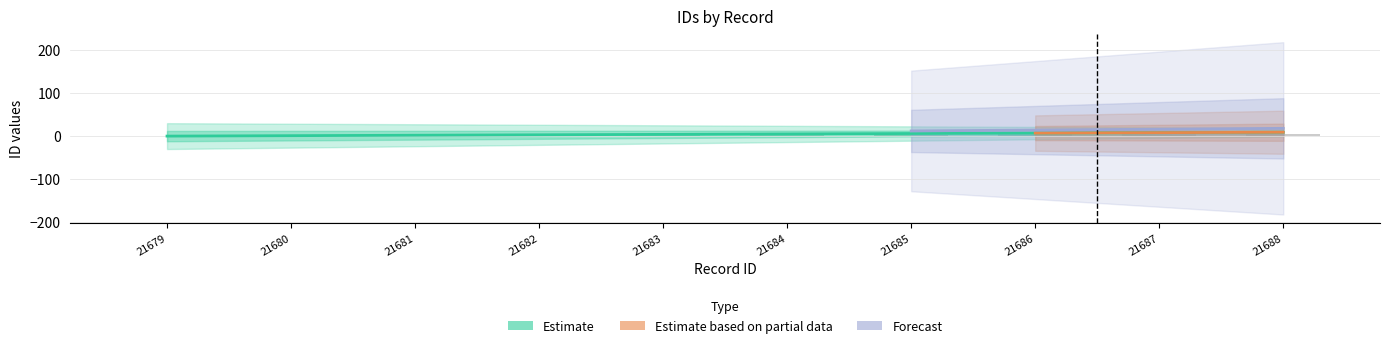

At which category is the sum across all series the highest?

21688